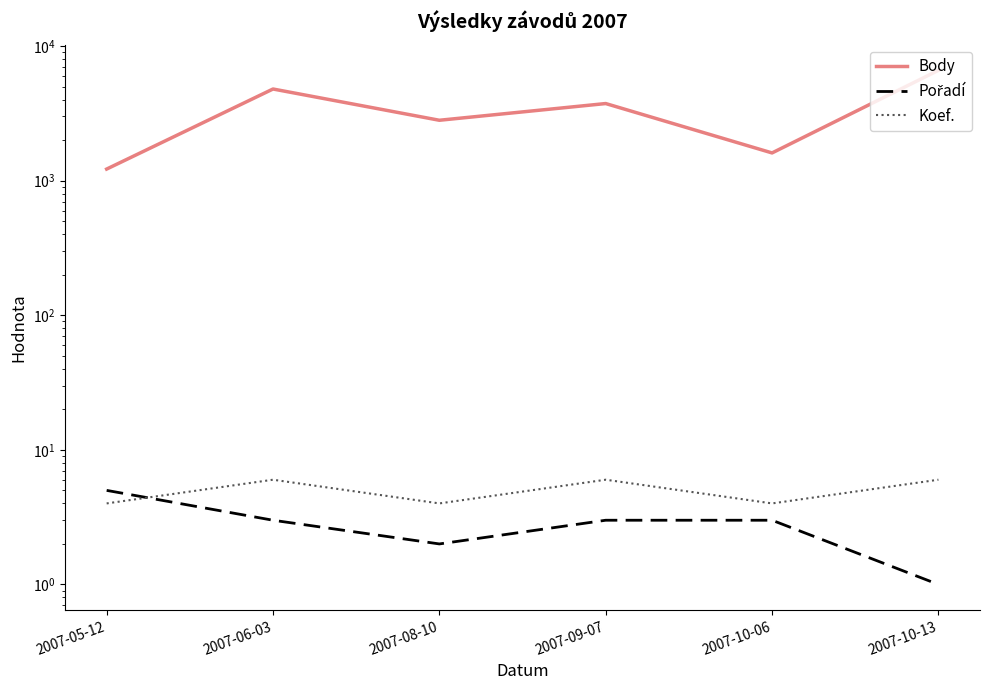

How many interior local valleys does the Pořadí series have?

1